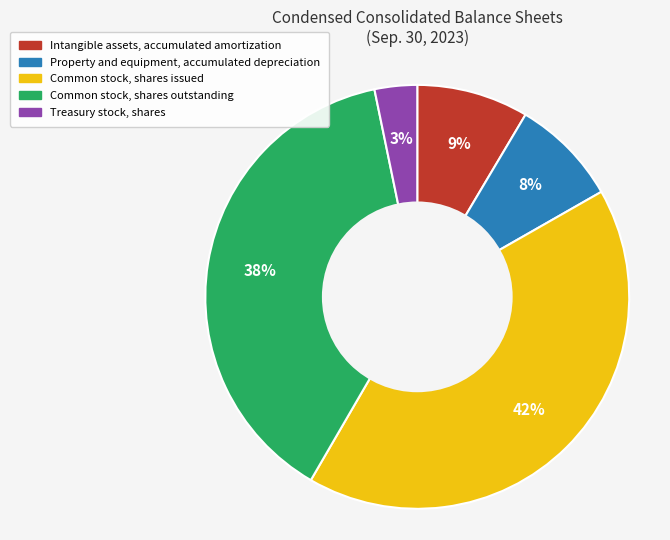

How many slices are in this pie chart?

5